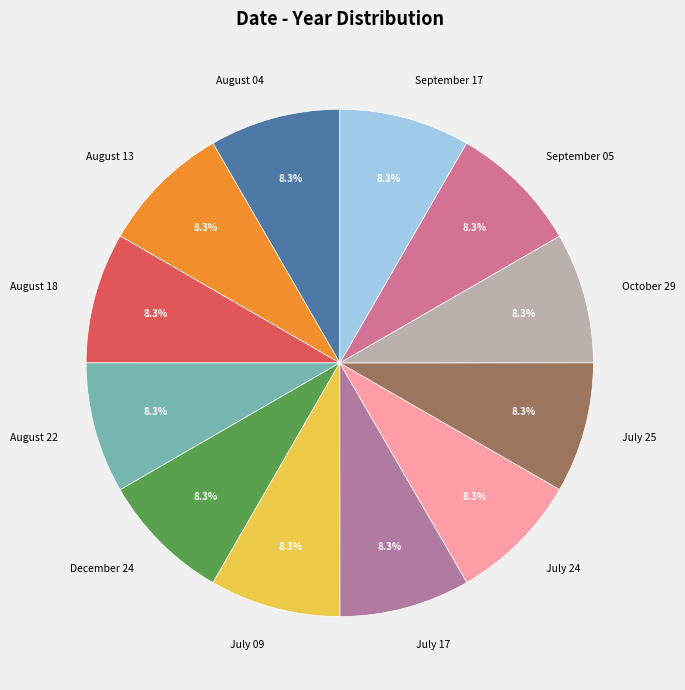

Does any single category account for the majority?

No